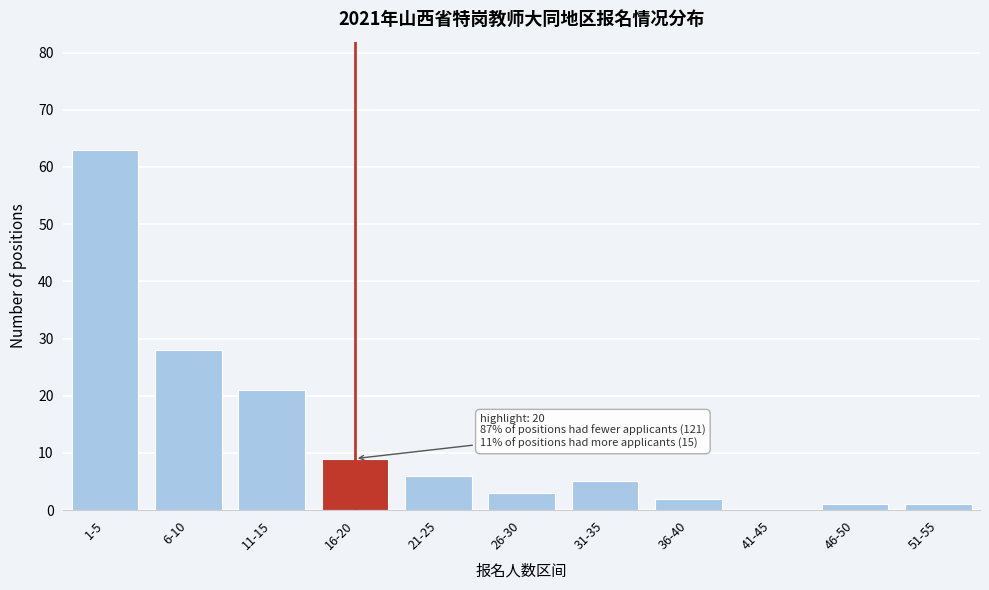

Reading left to right, list all the values displayed in this chart.

1-5=63	6-10=28	11-15=21	16-20=9	21-25=6	26-30=3	31-35=5	36-40=2	41-45=0	46-50=1	51-55=1